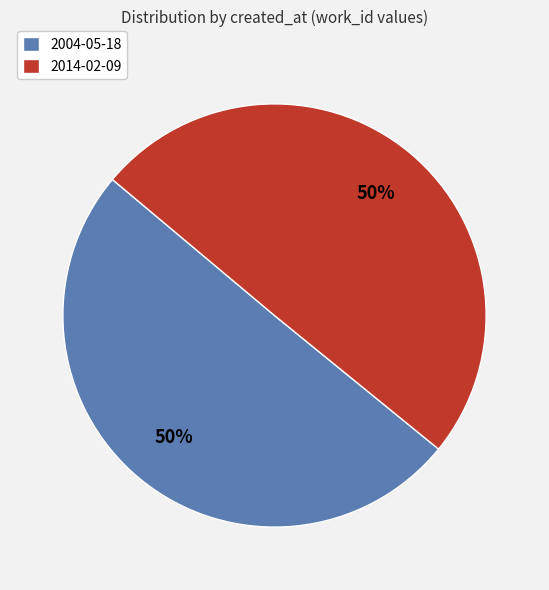

To the nearest percent, what is the combined percentage of 2014-02-09 and 2004-05-18?

100%